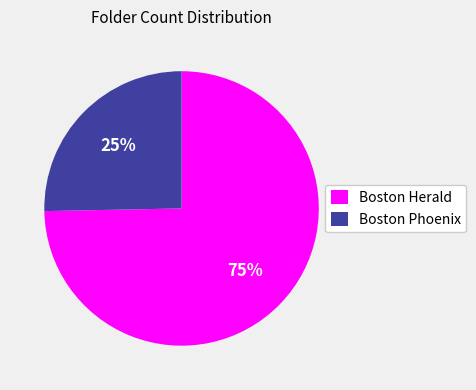

Rank the categories by value from highest to lowest.

Boston Herald, Boston Phoenix